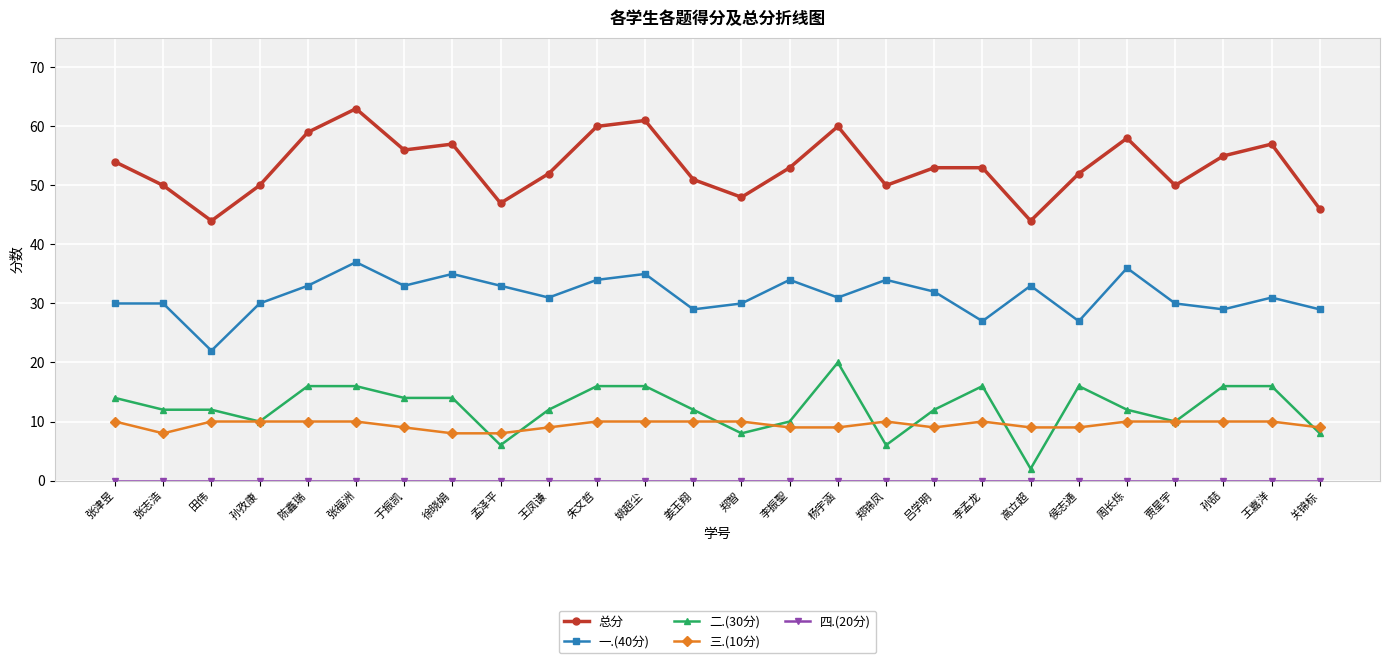

Which series has the largest range (max minus min)?

总分